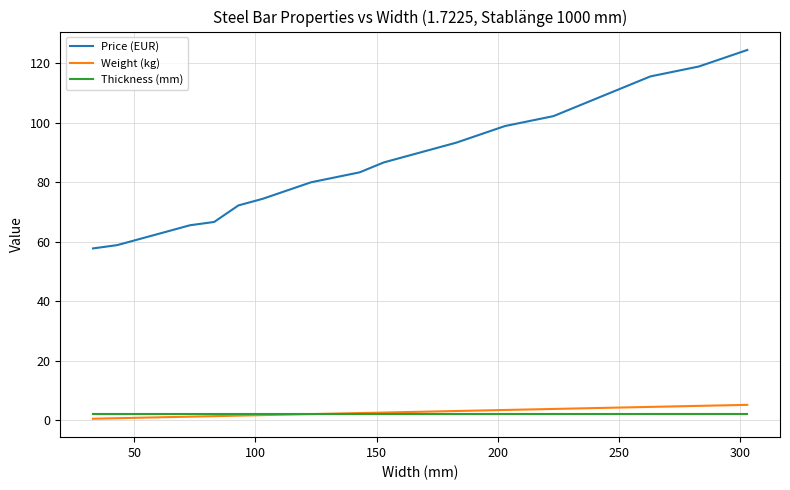

Which series has the largest total across all categories?

Price (EUR)